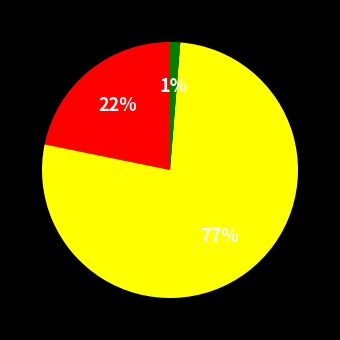

To the nearest percent, what is the difference between the largest and smallest slice percentages?

76%